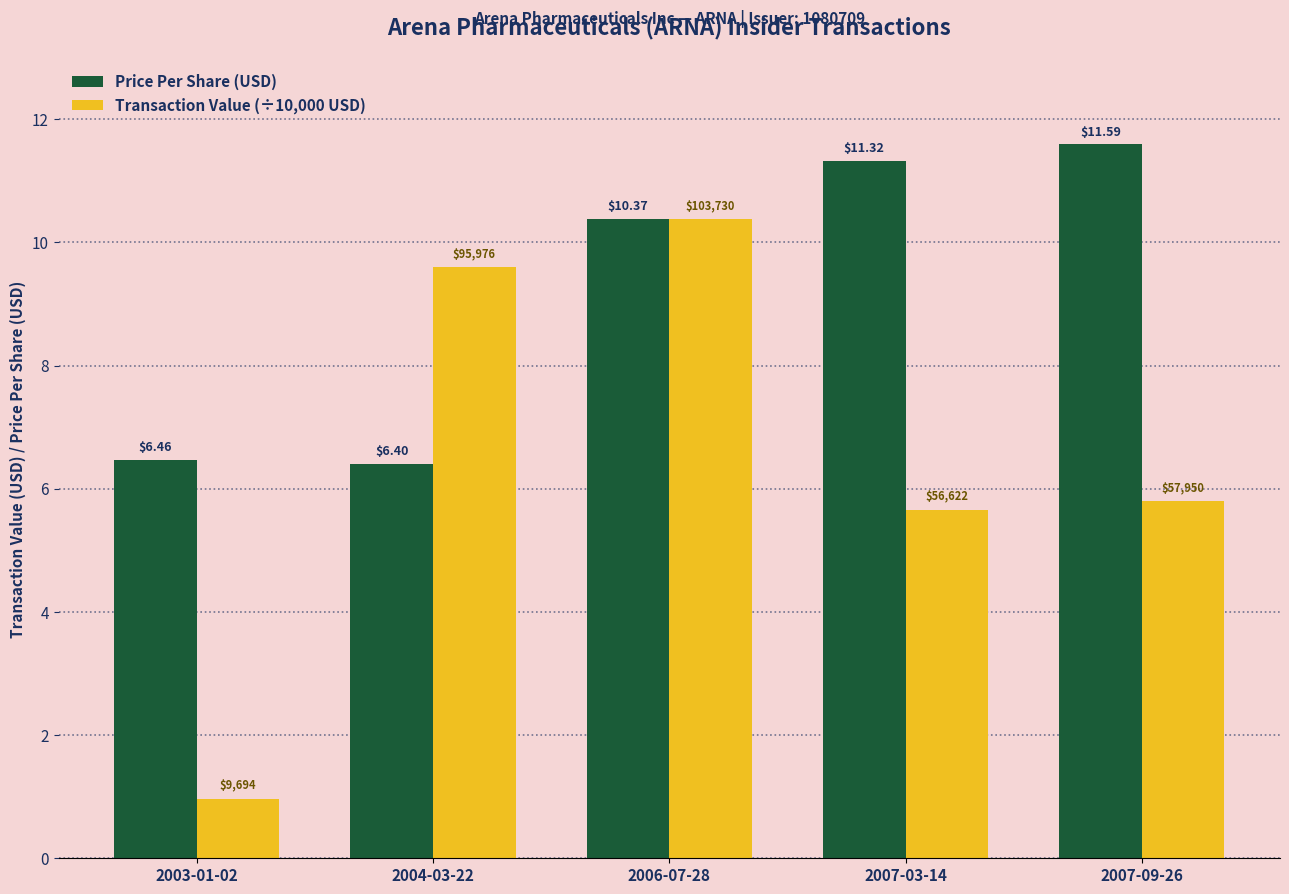

Where is Transaction Value (÷10,000 USD) nearest to the value 5?

2007-03-14